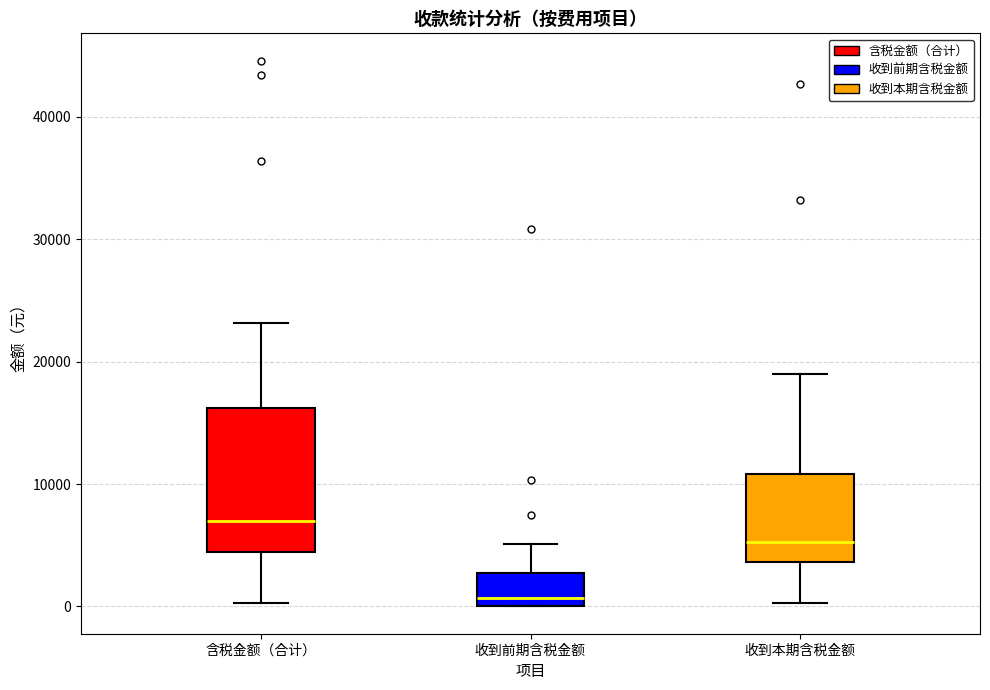

Reading left to right, read every box against the y-axis: the position of its median line, the range the box covers, and the ends of its whiskers. The values are not printed on the chart, so give them approximately, as read against the axis.

含税金额（合计）: median 7000, box 4000 to 16000, whiskers 0 to 23000
收到前期含税金额: median 1000, box 0 to 3000, whiskers 0 to 5000
收到本期含税金额: median 5000, box 4000 to 11000, whiskers 0 to 19000